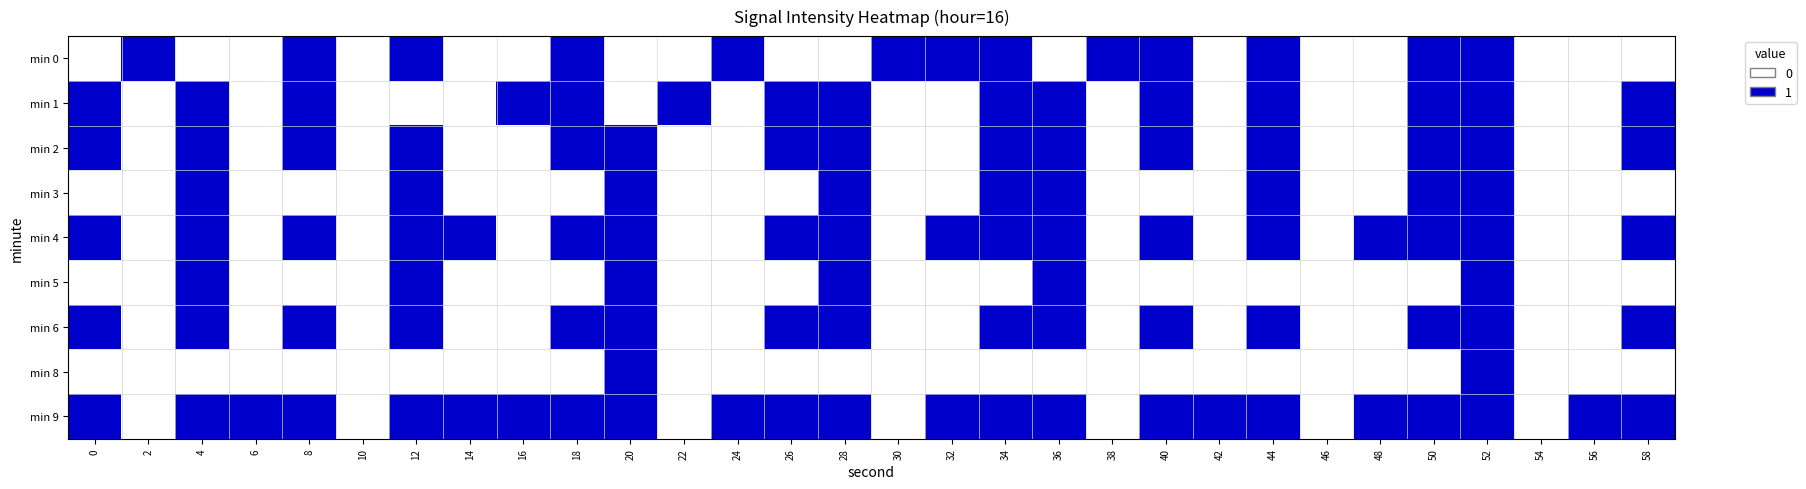

At how many categories does at least one series exceed 0?

27